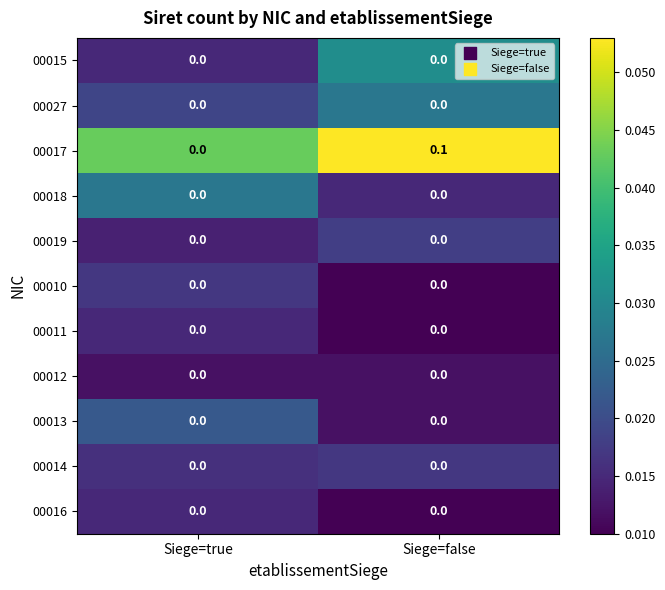

Which series changed the most between Siege=true and Siege=false?

00017